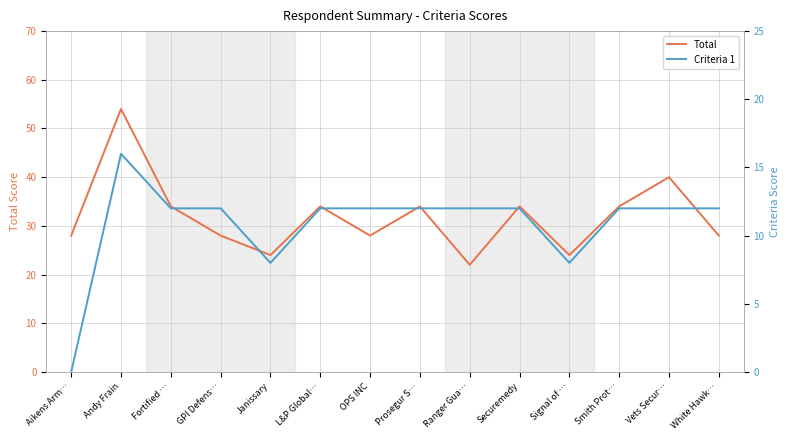

In Total, how many points are higher than both neighbors (excluding endpoints)?

5